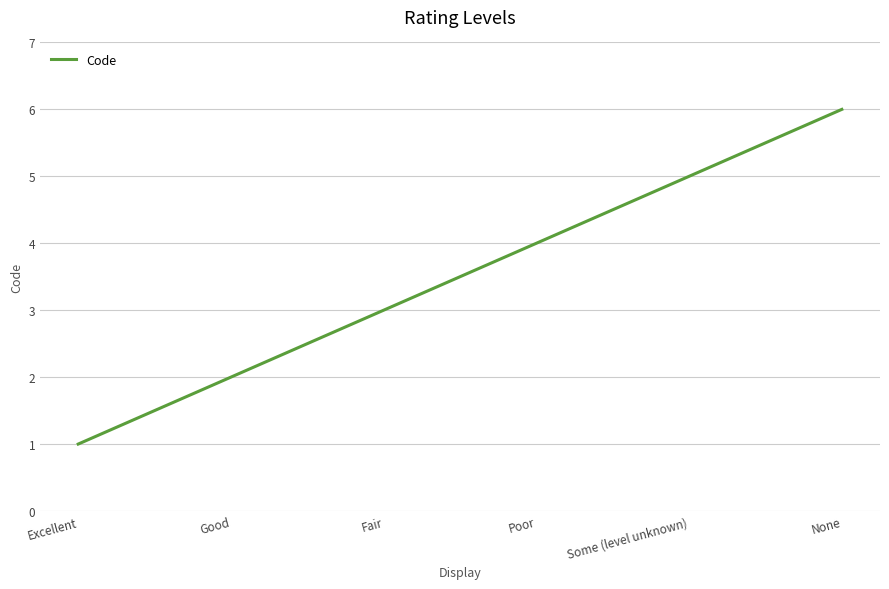

Which category has the highest value across all series?

None